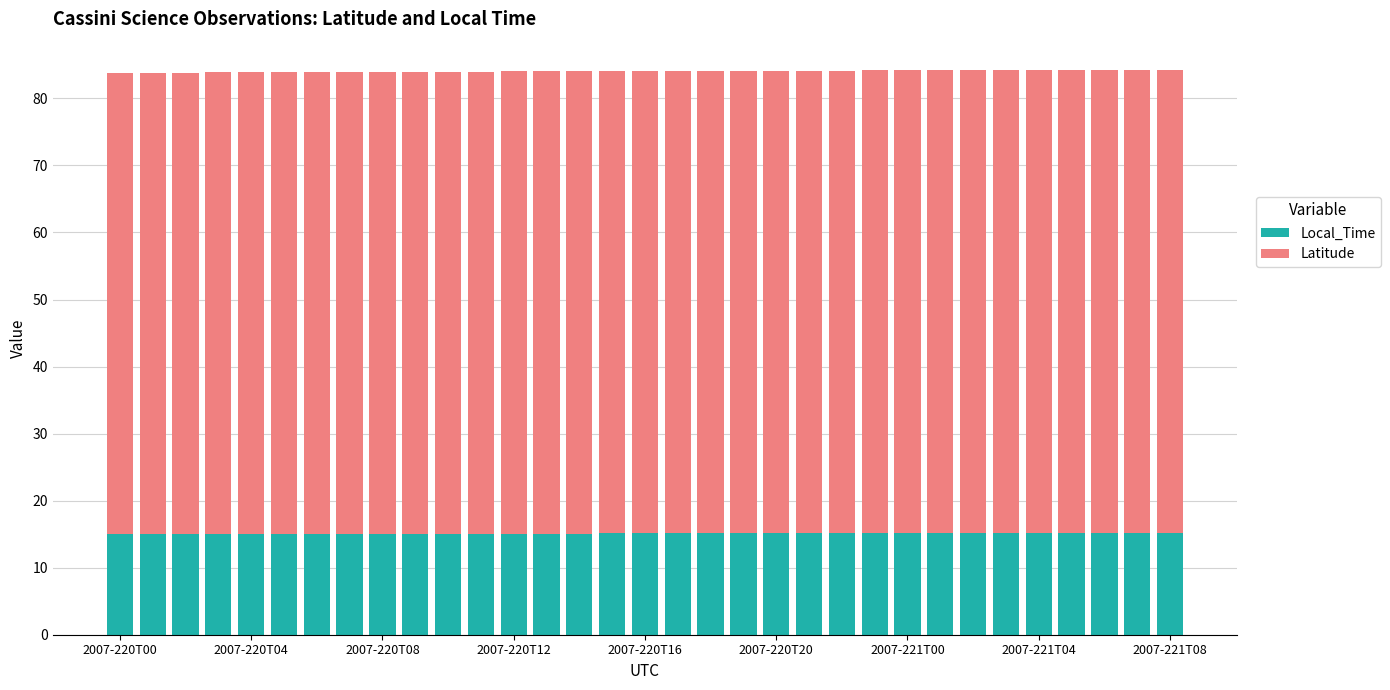

What is the lowest value of the Local_Time series?

15.0